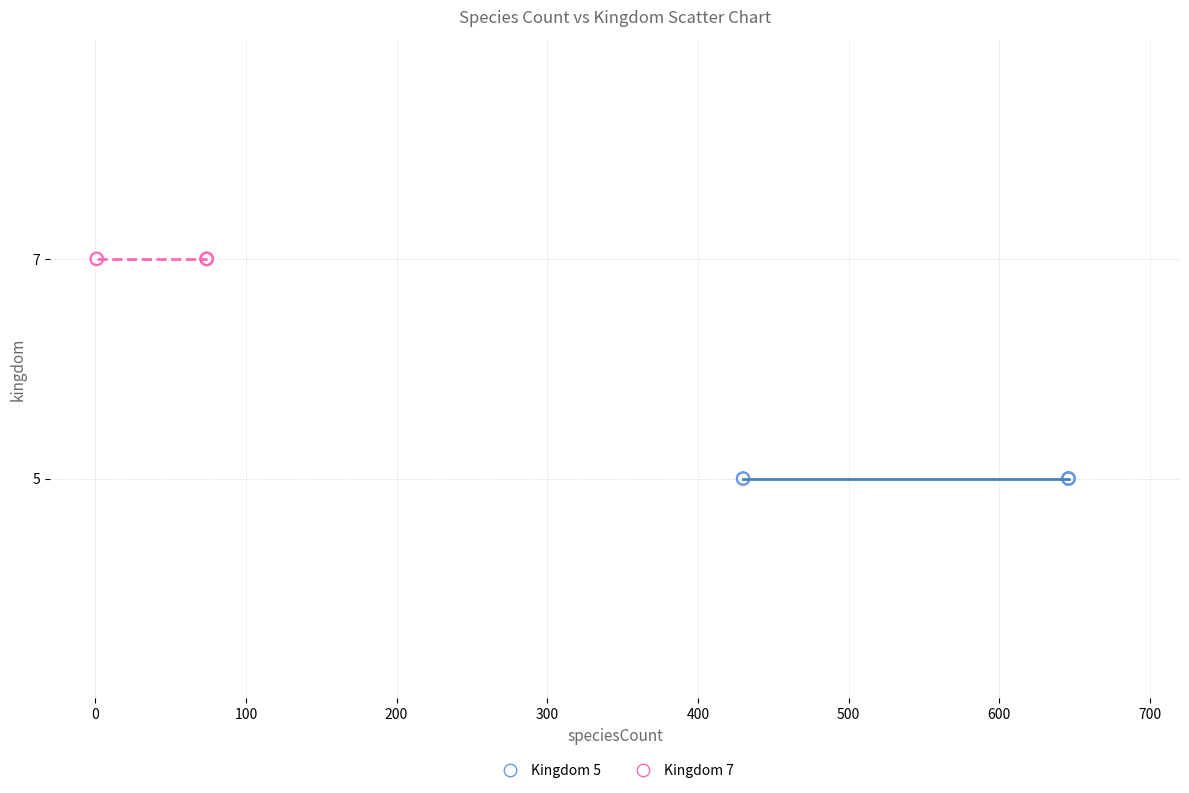

Which series reaches the minimum Y coordinate?

Kingdom 5